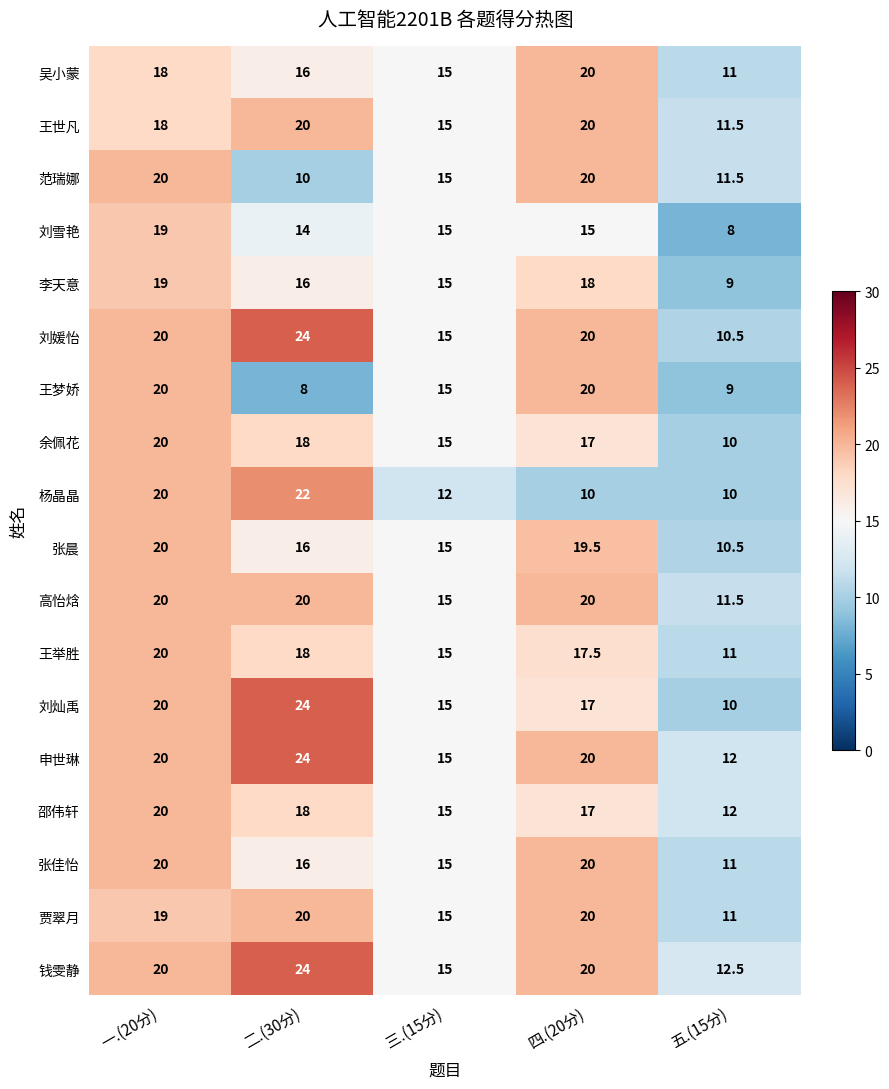

Which series has the largest total across all categories?

钱雯静